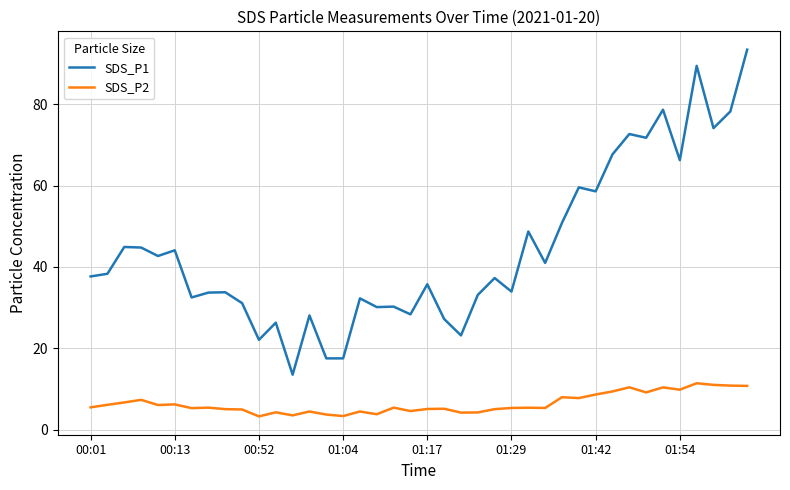

Rank the series by their maximum value, from lowest to highest.

SDS_P2, SDS_P1